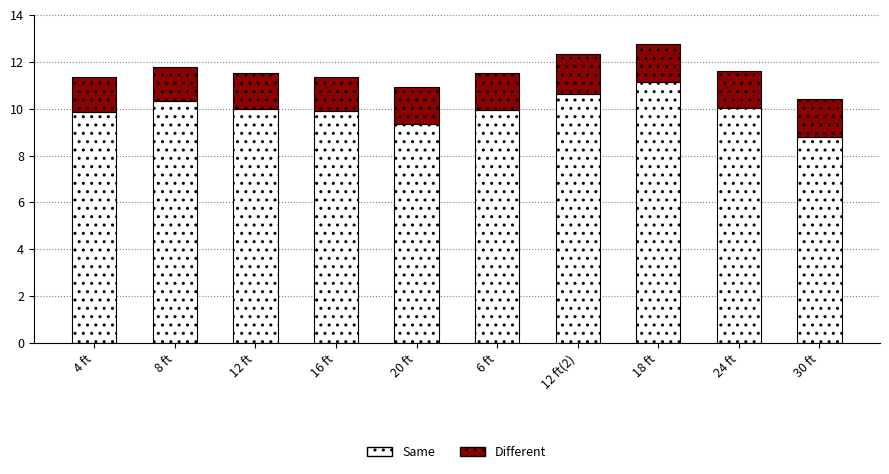

What is the total value across all series at 24 ft?

11.6